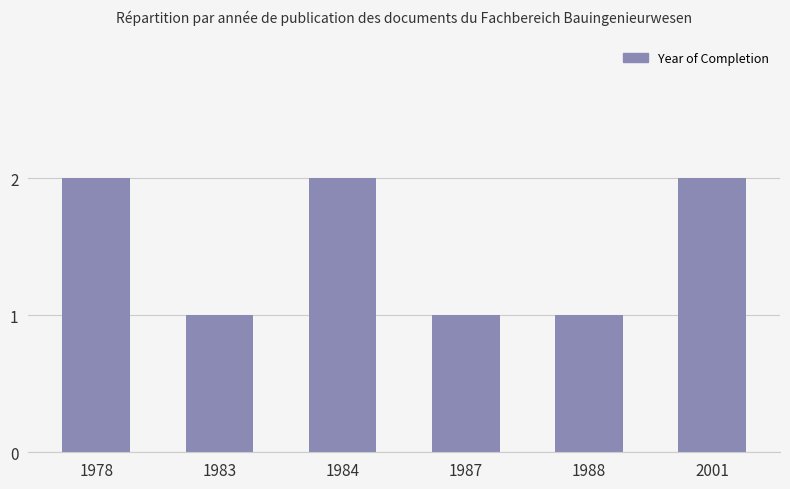

What is the change in value from 1984 to 1988?

-1